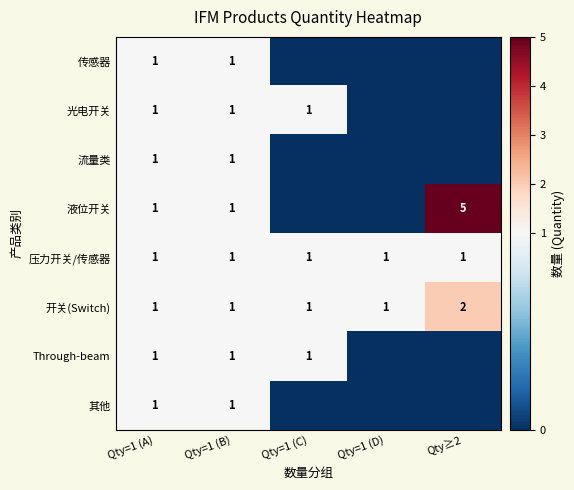

How many categories are shown in the chart?

5